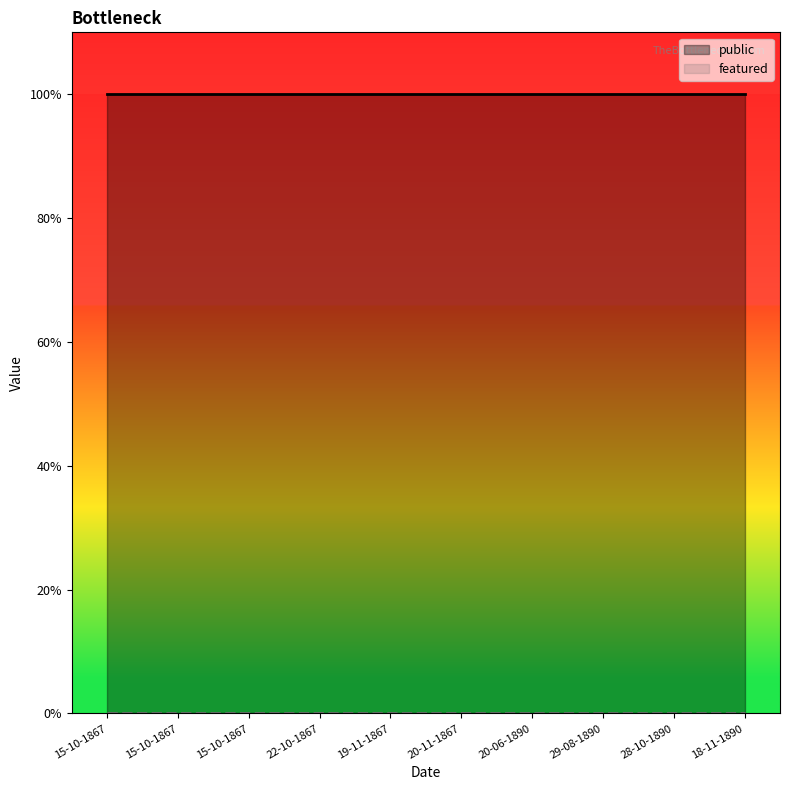

What is the highest value of the public series?

1